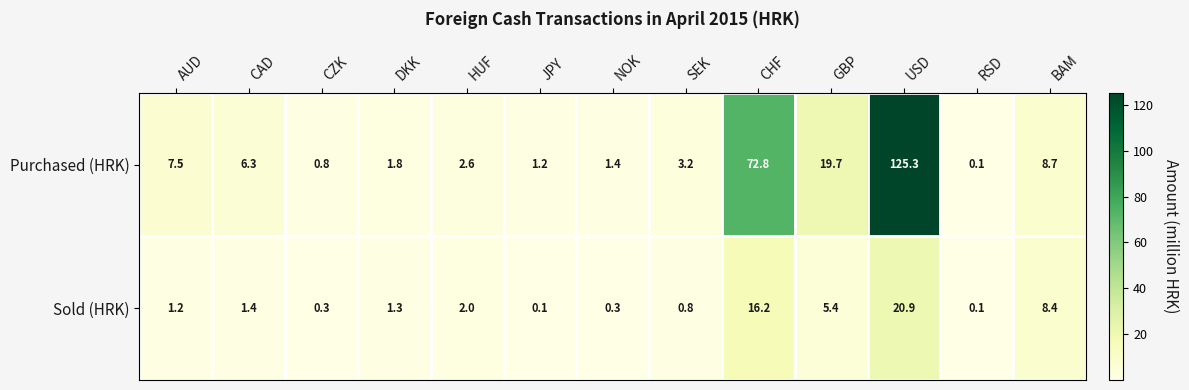

The Purchased (HRK) series shows 2.6 at DKK. True or false?

False